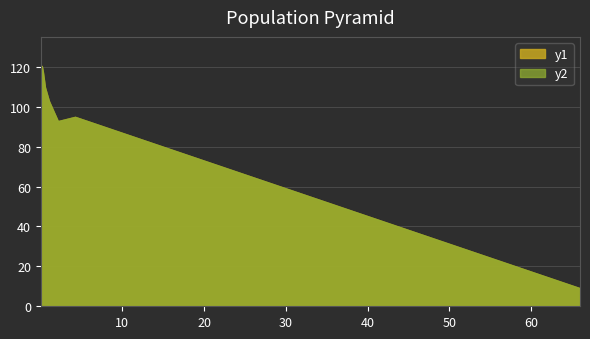

Does the chart have visible grid lines?

Yes